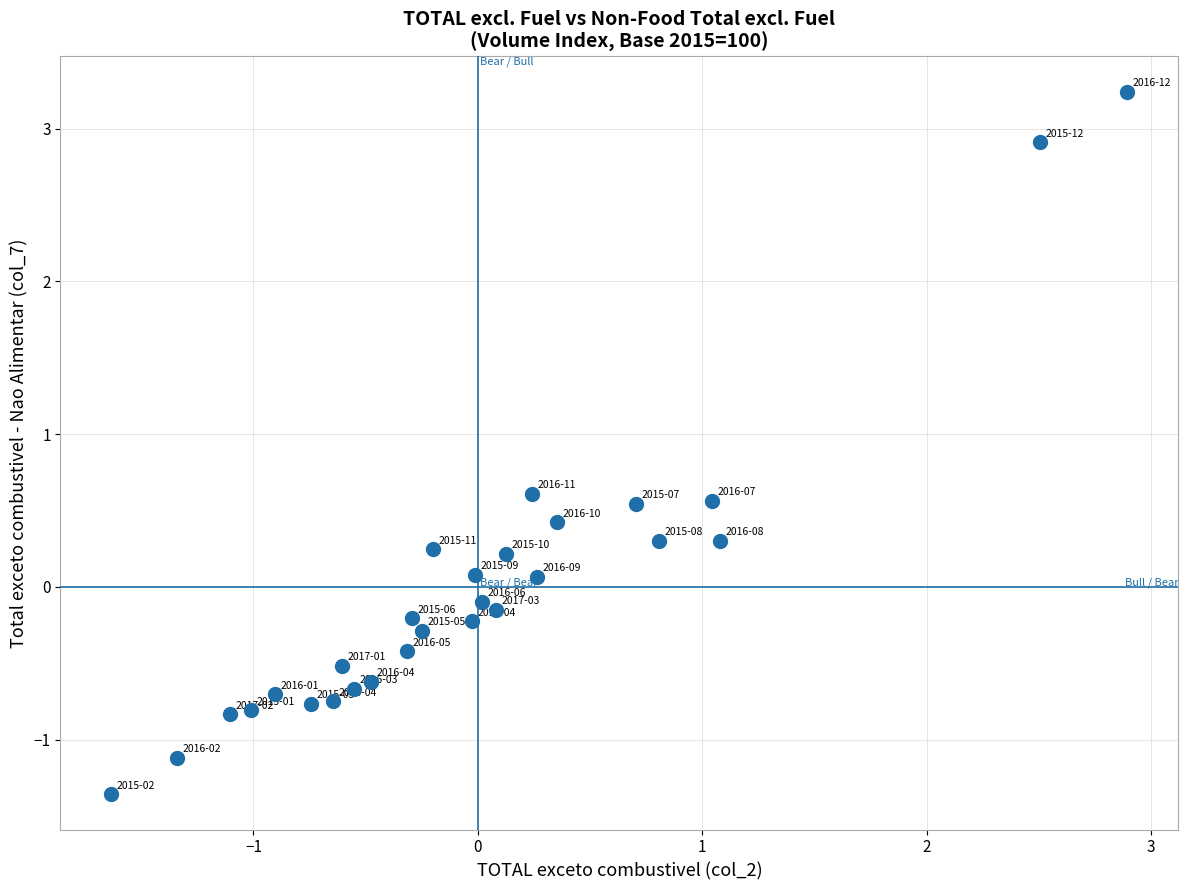

What is the range of X values (max minus min)?

4.5